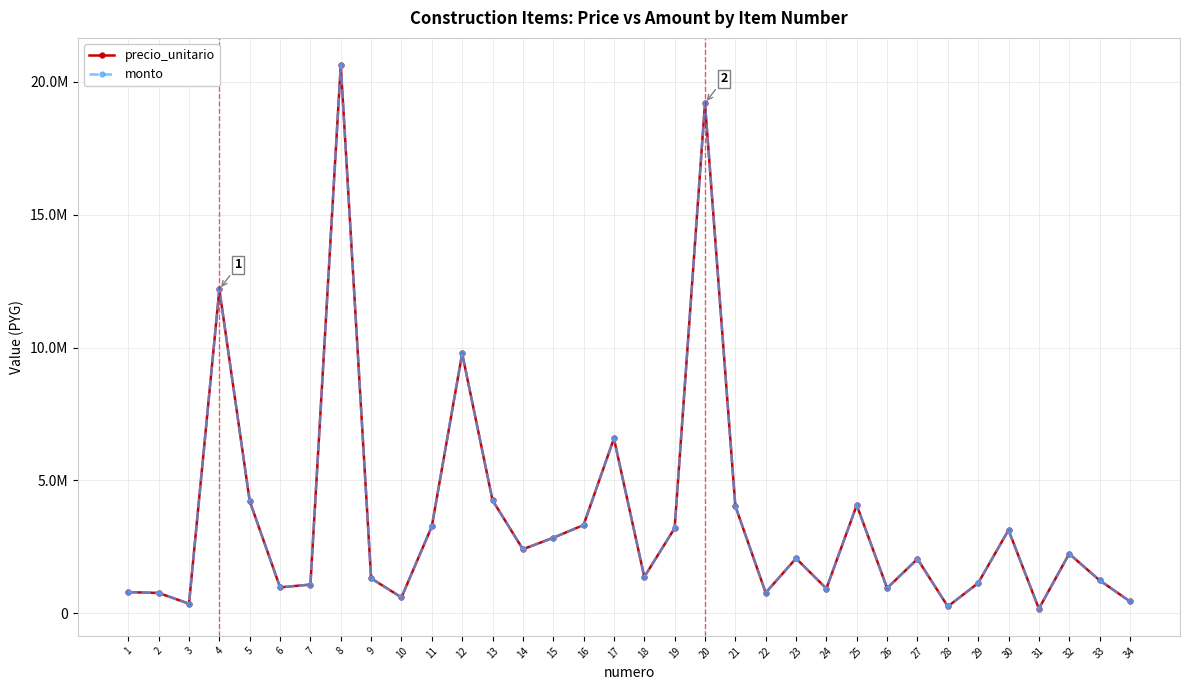

True or false: precio_unitario and monto cross at least once.

False